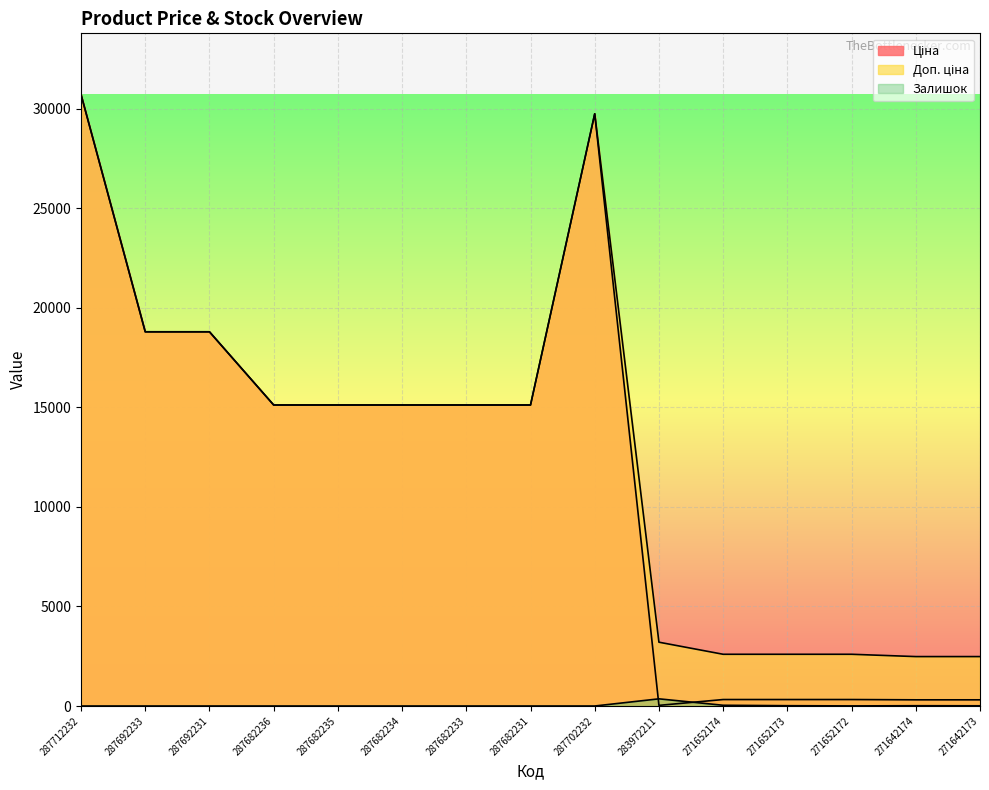

Which has a higher value, 287712232 or 287682235?

287712232